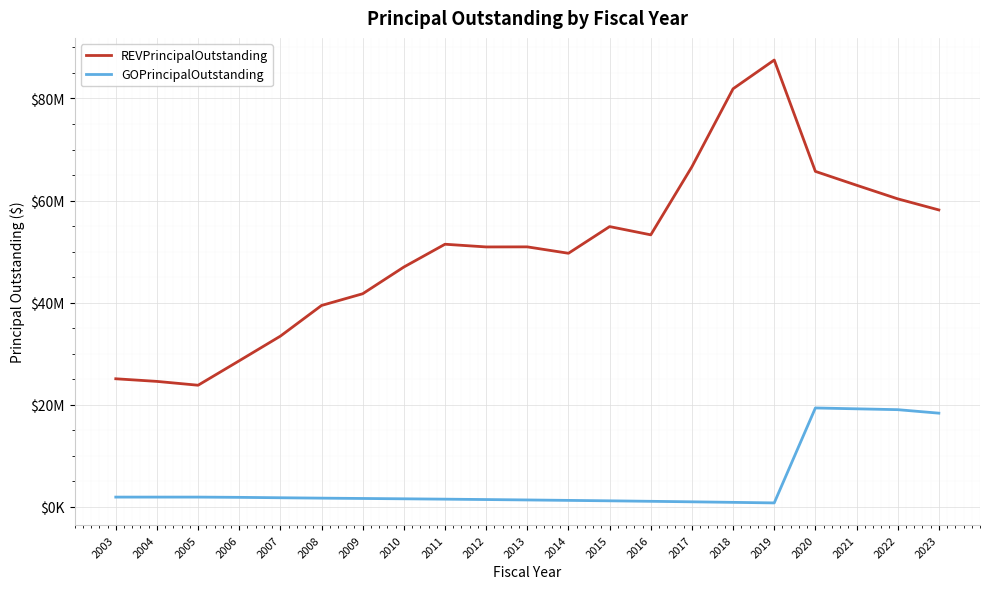

What are all the series names shown in the legend?

REVPrincipalOutstanding, GOPrincipalOutstanding